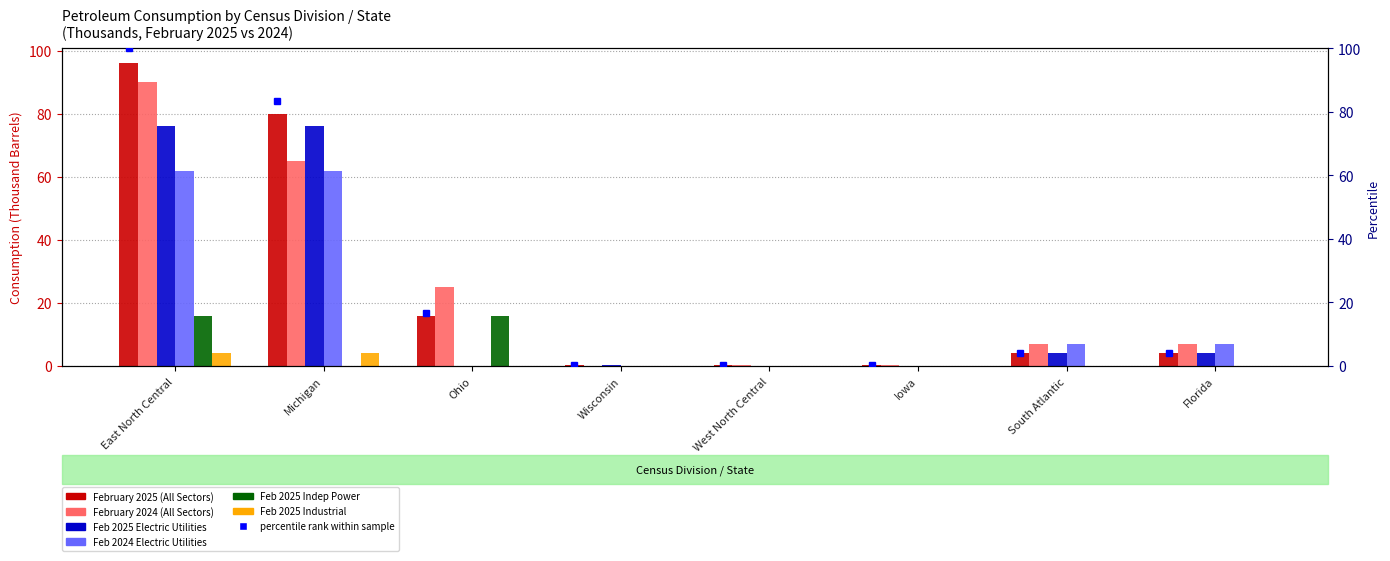

The value of February 2024 (All Sectors) at Florida is 2.0. True or false?

False